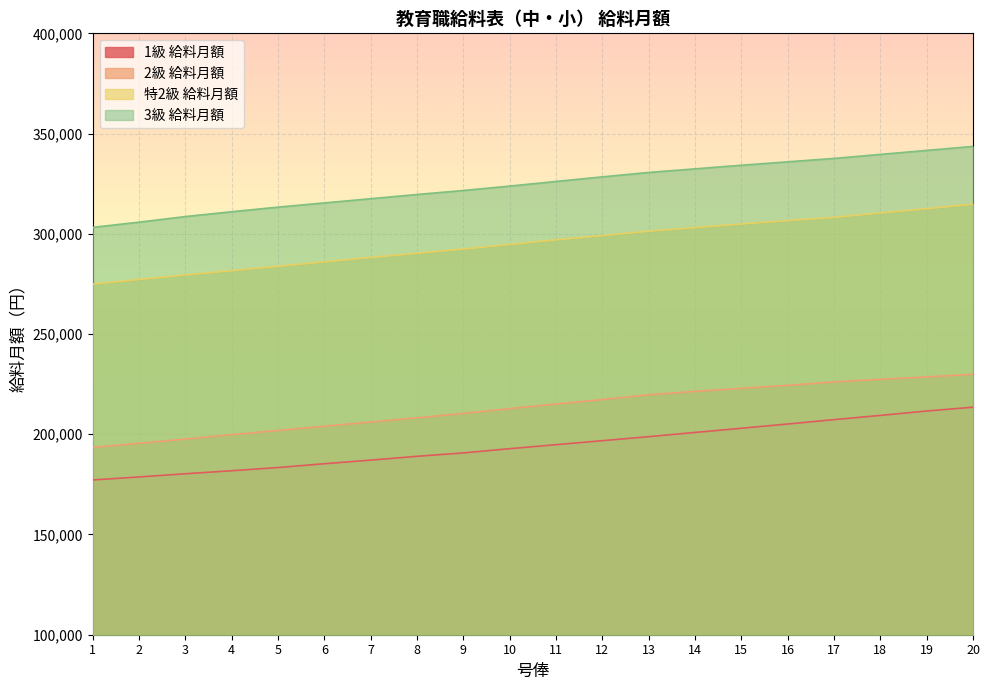

What is the sum of the 3級 給料月額 values at 1 and 18?

642800